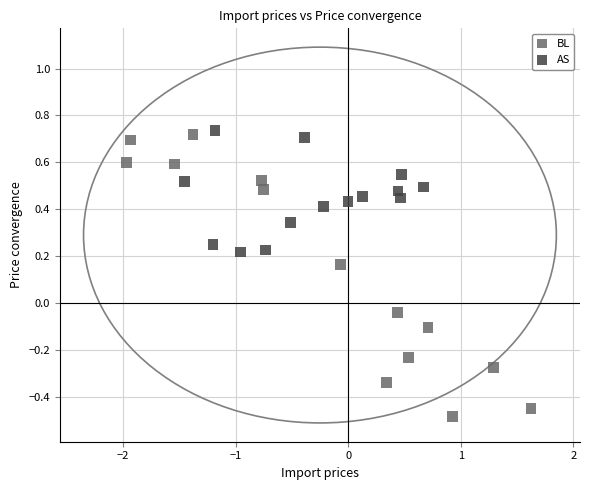

Which series has the widest spread of Y values?

BL